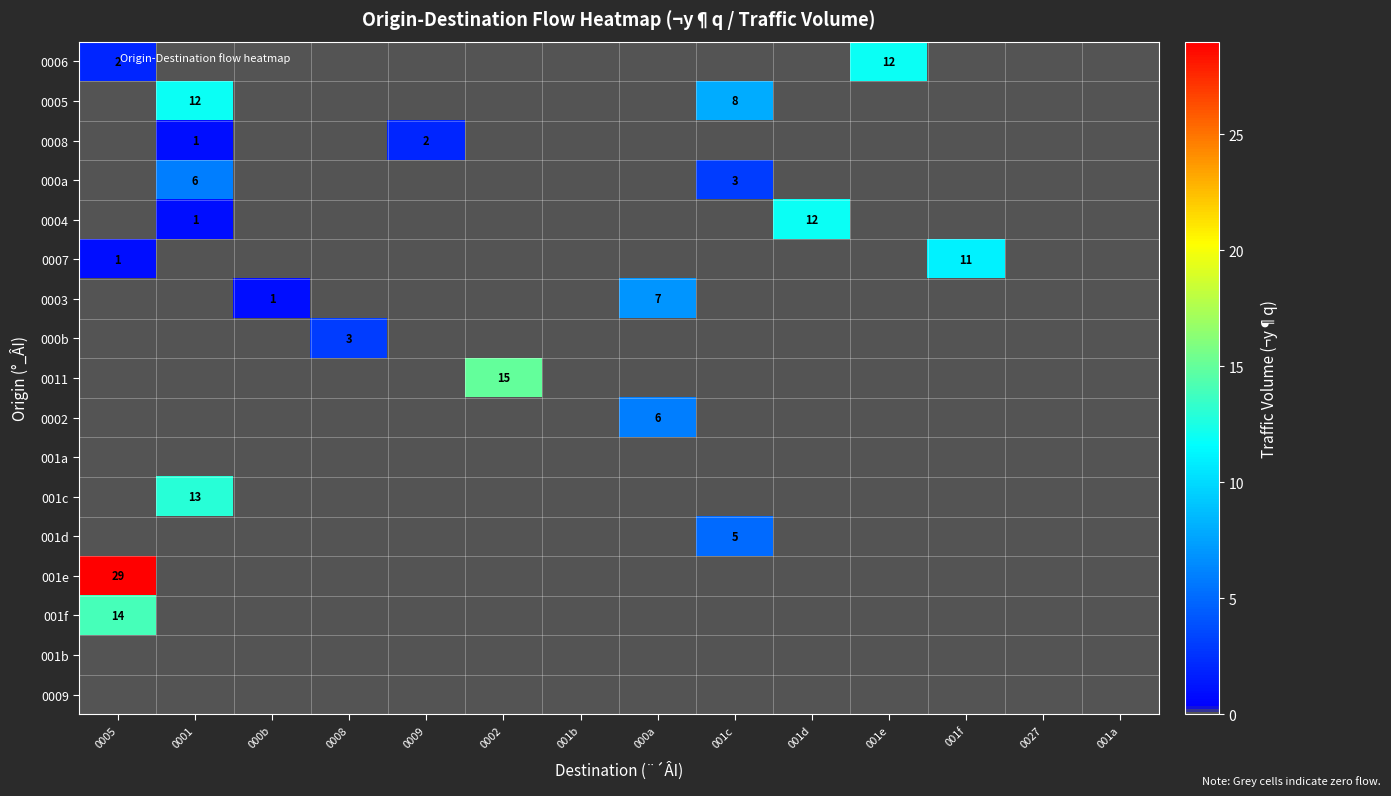

Which series has the largest range (max minus min)?

001e